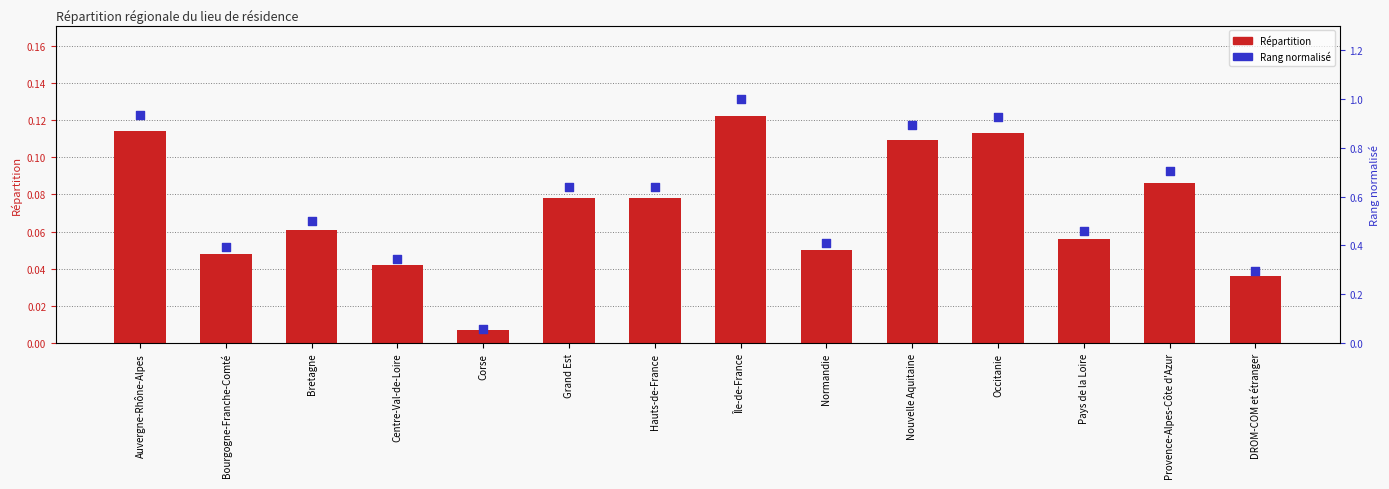

Which series has the largest total across all categories?

Rang normalisé (max=1)